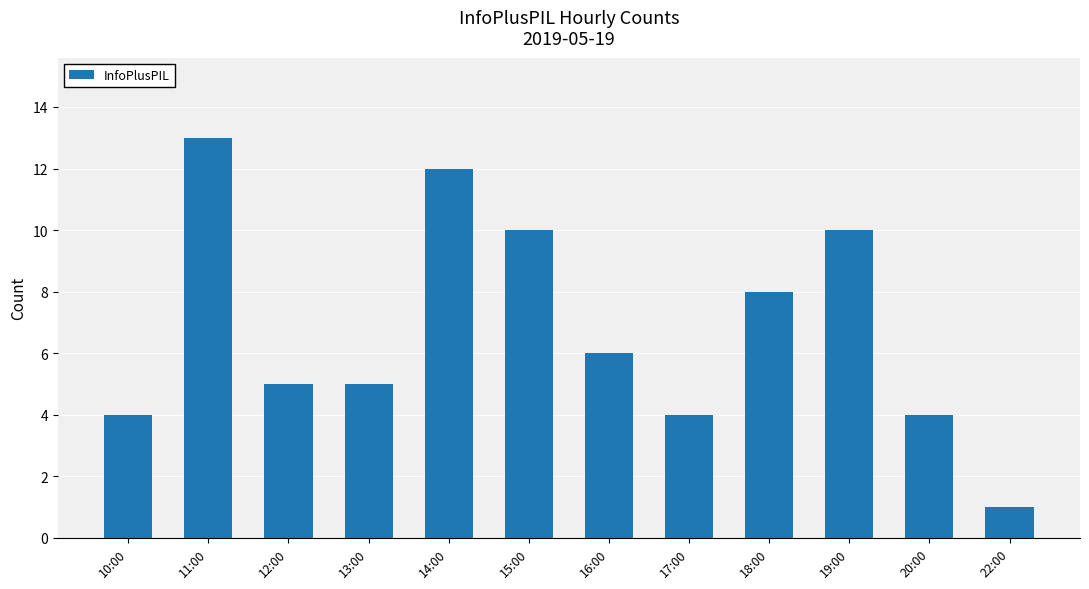

What is the minimum value shown in the chart?

1